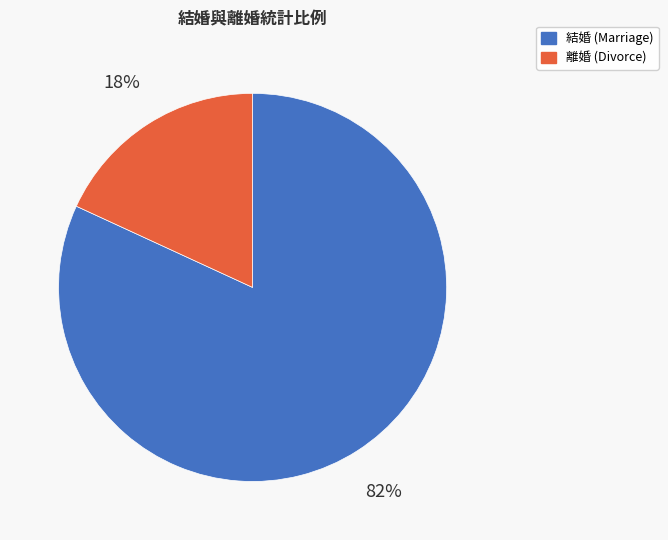

To the nearest percent, what is the average slice percentage?

50%